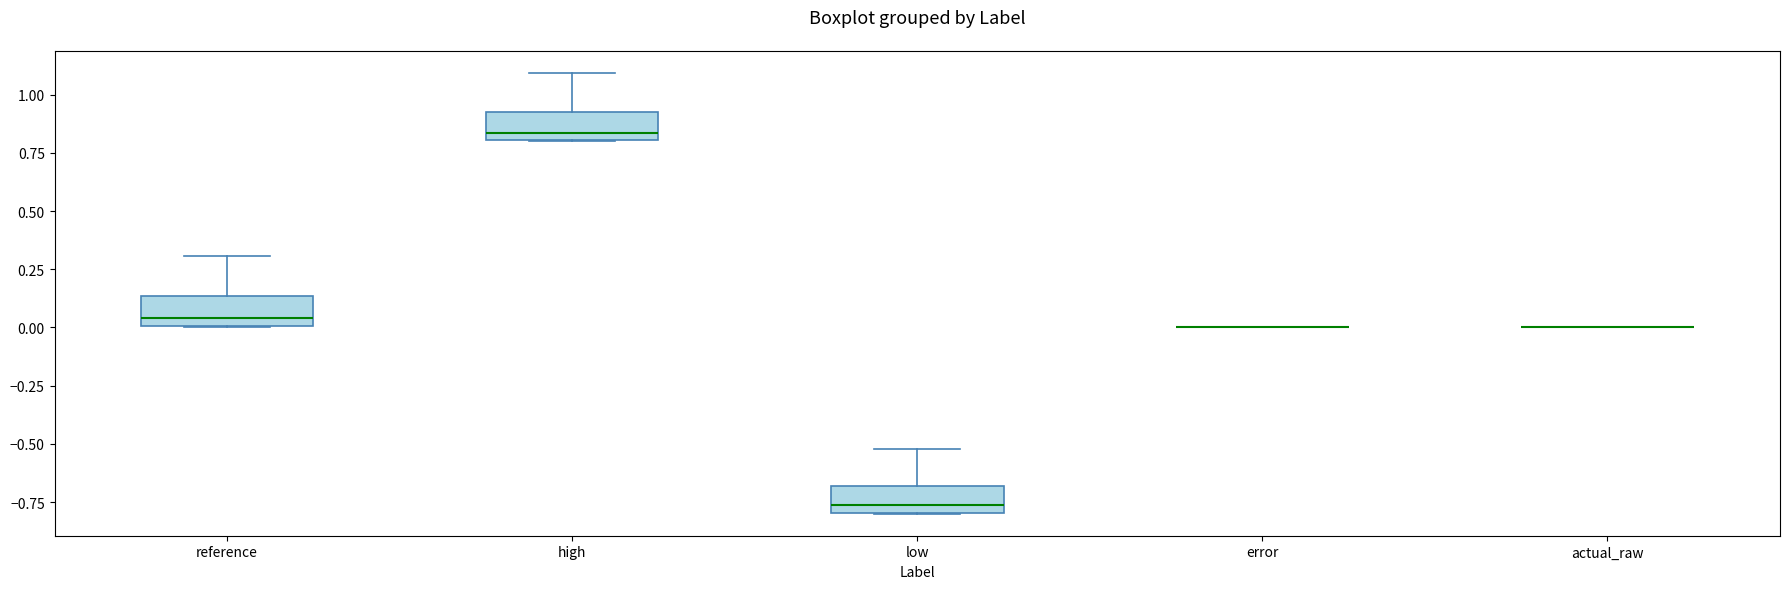

Reading left to right, read every box against the y-axis: the position of its median line, the range the box covers, and the ends of its whiskers. The values are not printed on the chart, so give them approximately, as read against the axis.

reference: median 0.05, box 0.00 to 0.15, whiskers 0.00 to 0.30
high: median 0.85, box 0.80 to 0.90, whiskers 0.80 to 1.10
low: median -0.75, box -0.80 to -0.70, whiskers -0.80 to -0.50
error: box collapsed to a line at 0.00, whiskers 0.00 to 0.00
actual_raw: box collapsed to a line at 0.00, whiskers 0.00 to 0.00